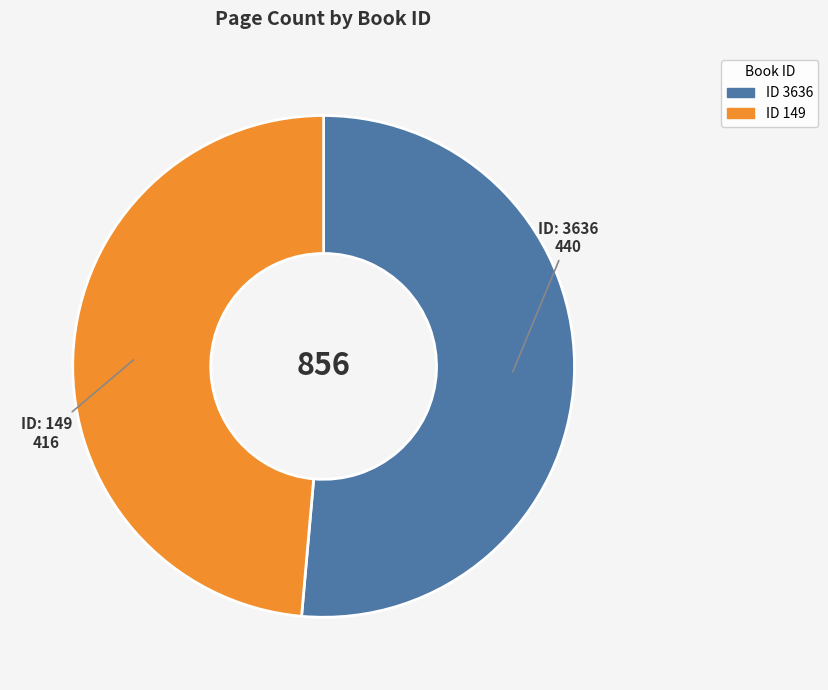

Does any single category account for the majority?

Yes